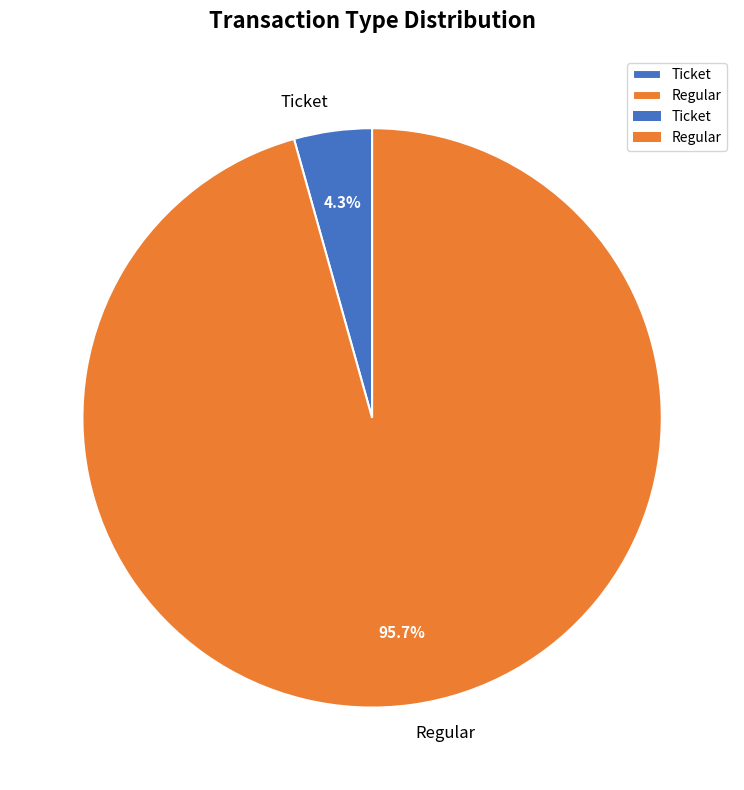

How many segments does this pie chart have?

2